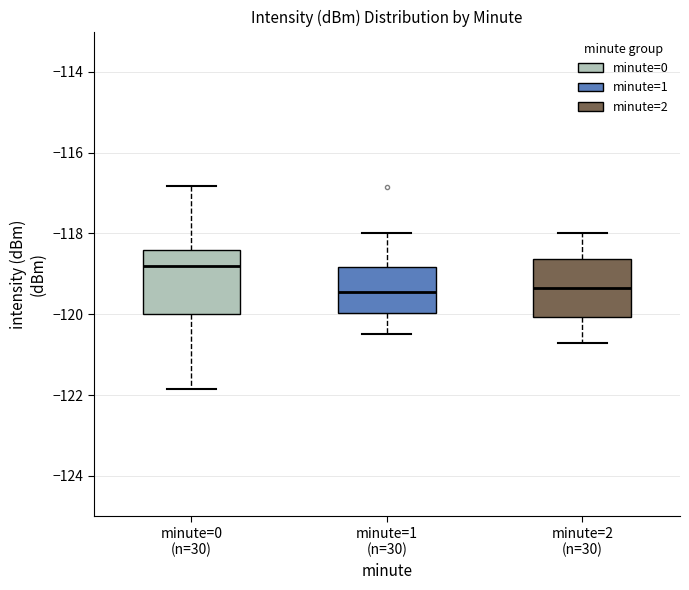

Reading left to right, transcribe this box plot: for each box, give where its median line is, the range the box spans, and where its two whiskers end, as read against the y-axis. The values are not printed on the chart, so give them approximately, as read against the axis.

minute=0 (n=30): median -118.8, box -120.0 to -118.4, whiskers -121.8 to -116.8
minute=1 (n=30): median -119.4, box -120.0 to -118.8, whiskers -120.4 to -118.0
minute=2 (n=30): median -119.4, box -120.0 to -118.6, whiskers -120.6 to -118.0